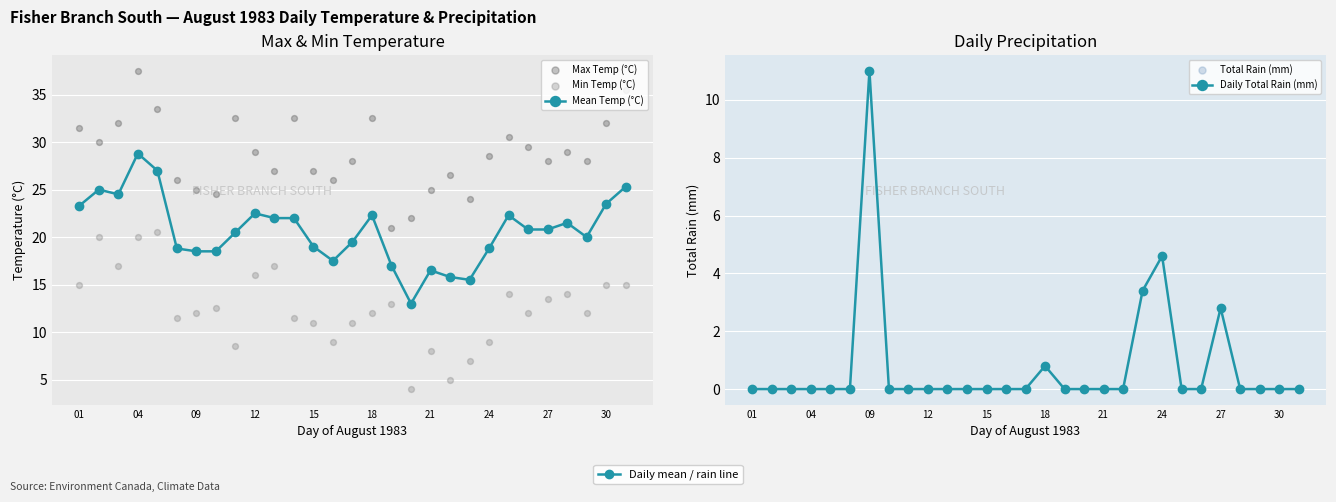

At how many categories does at least one series exceed 13?

29